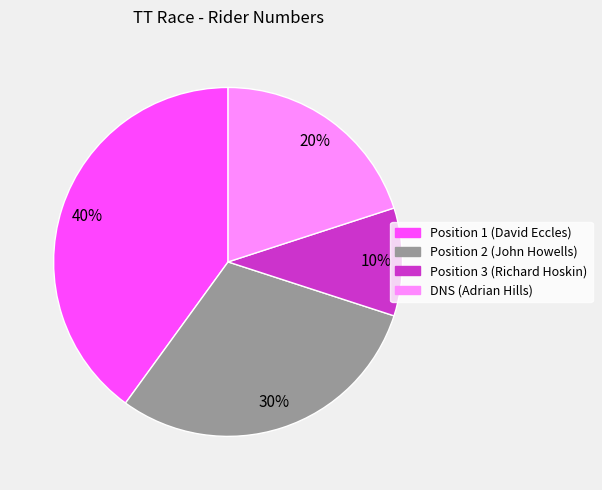

Between Position 2 (John Howells) and Position 3 (Richard Hoskin), which is larger?

Position 2 (John Howells)